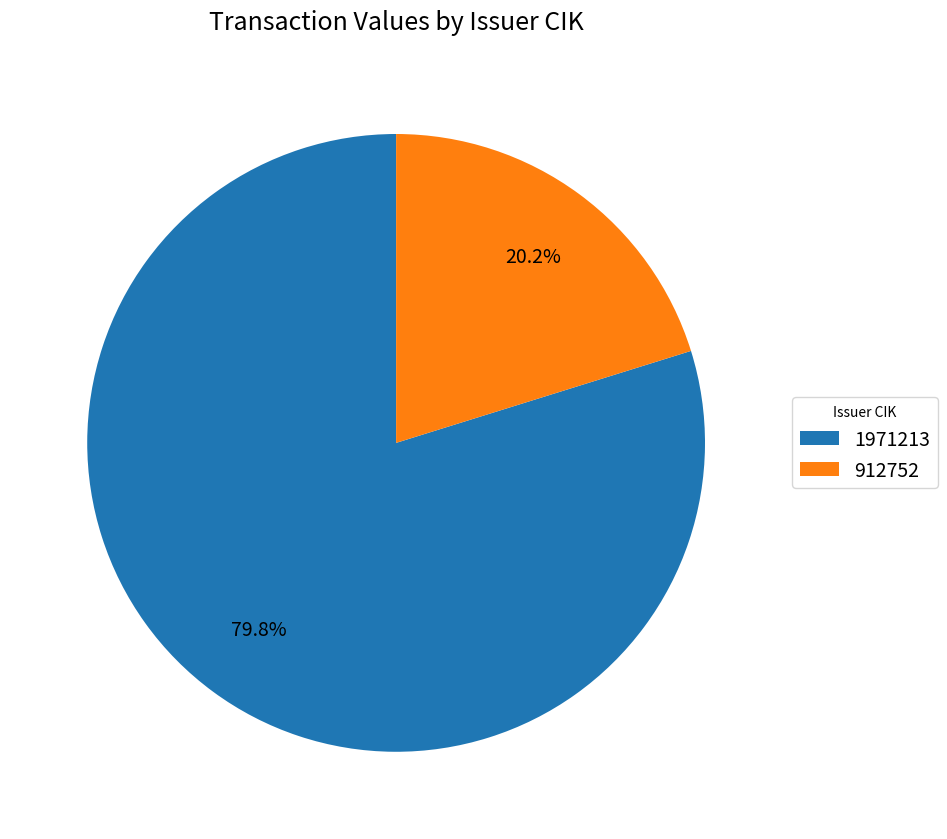

Is the sum of 912752 and 1971213 greater than half?

Yes